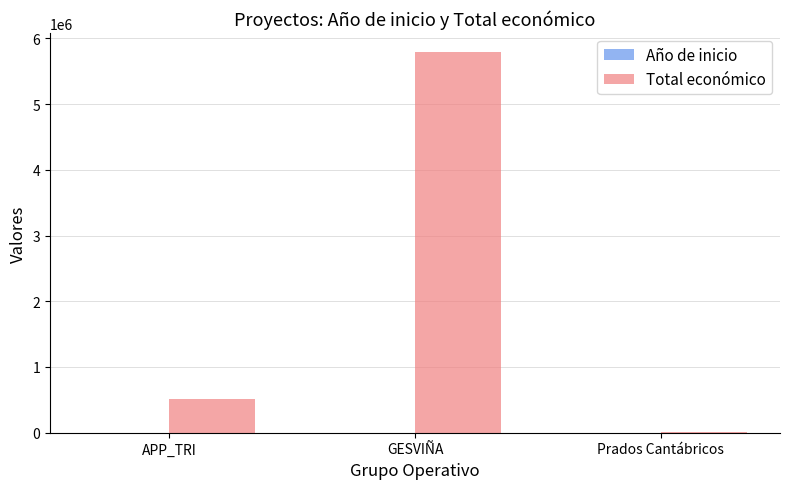

What is the total value across all series at APP_TRI?

509279